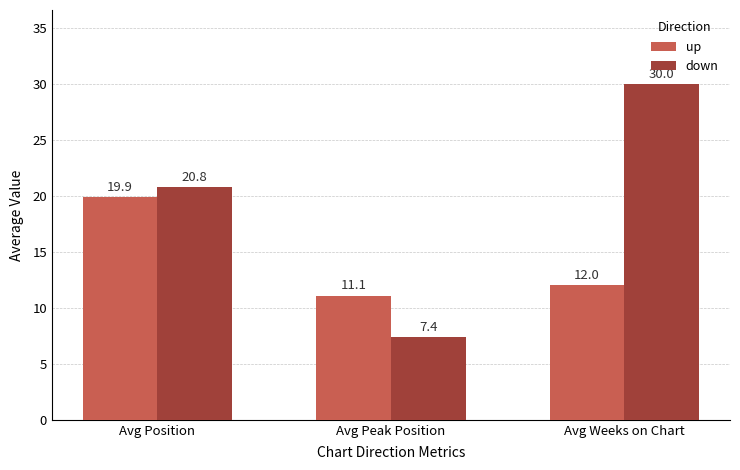

Which series has the largest total across all categories?

down